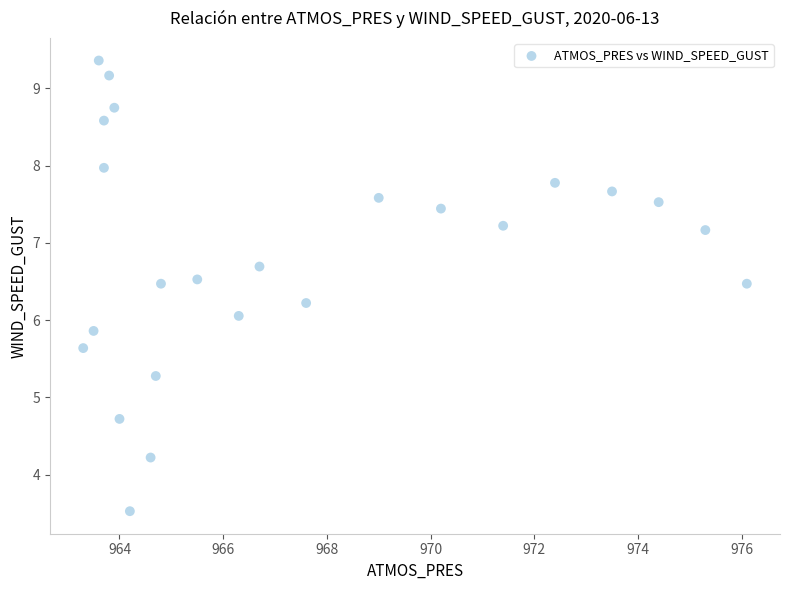

What is the range of Y values (max minus min)?

5.8